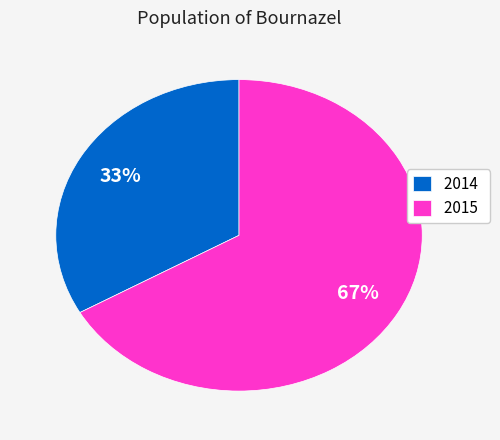

Count the number of slices in the pie.

2